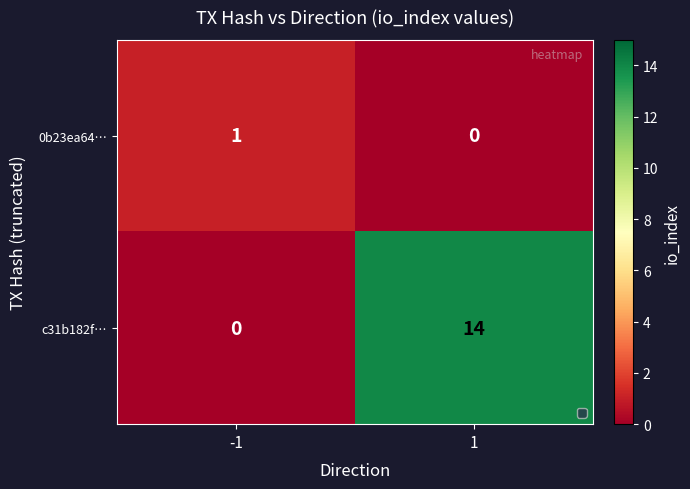

What is the spread (max minus min) of values at 1?

14